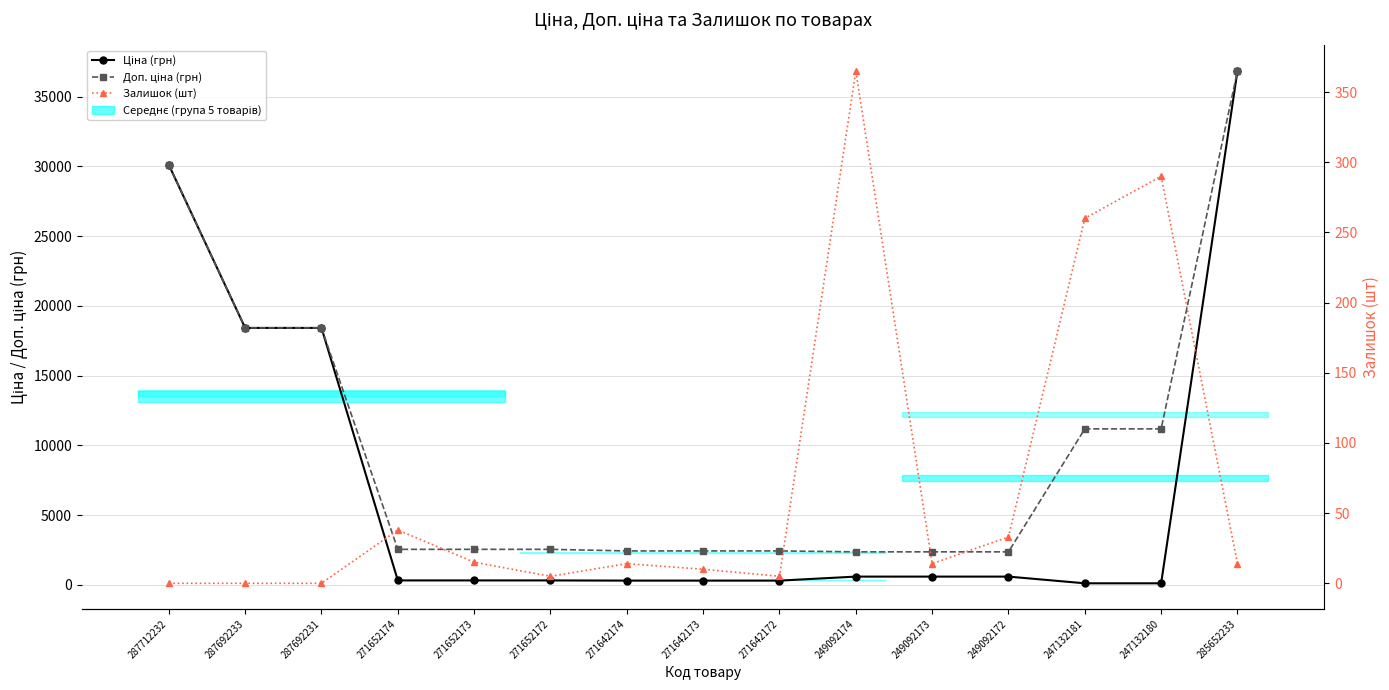

At which label is Залишок (шт) closest to 182?

247132181